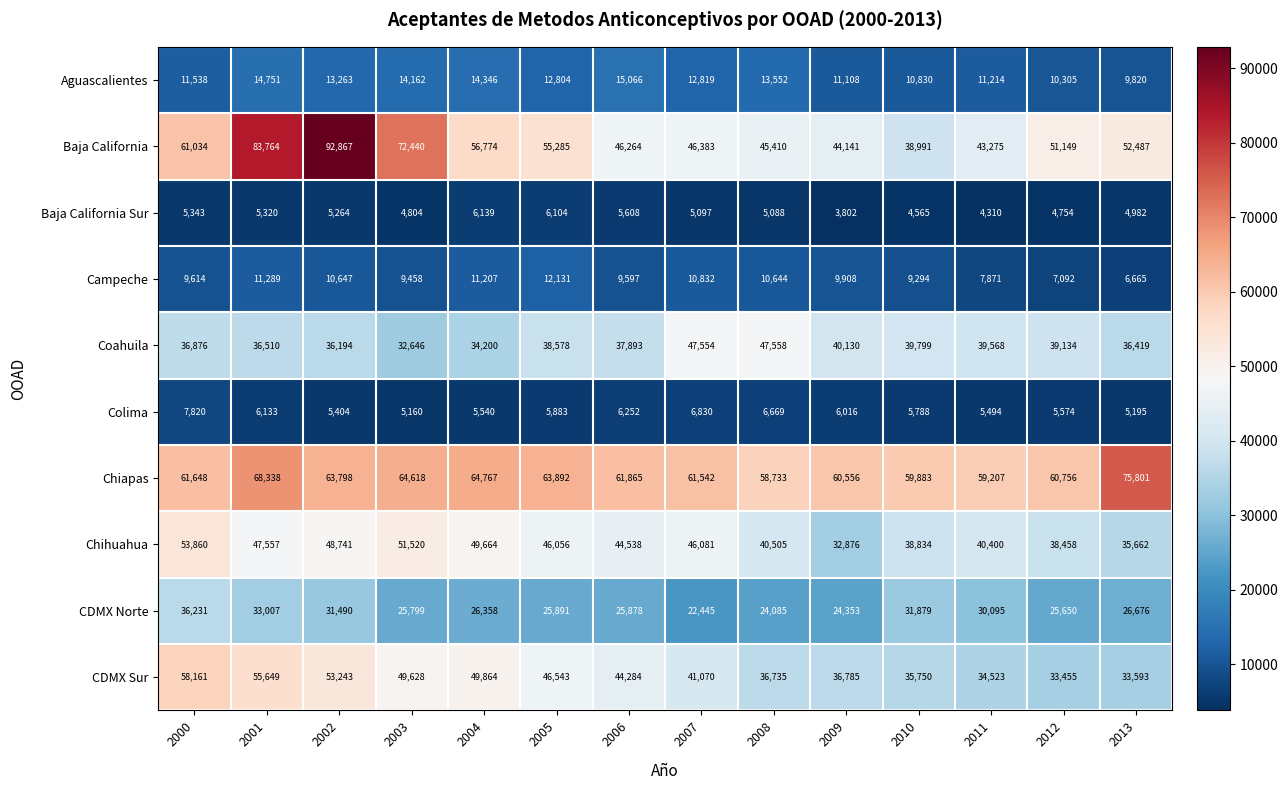

What is the approximate value of Baja California Sur at 2010?

4565